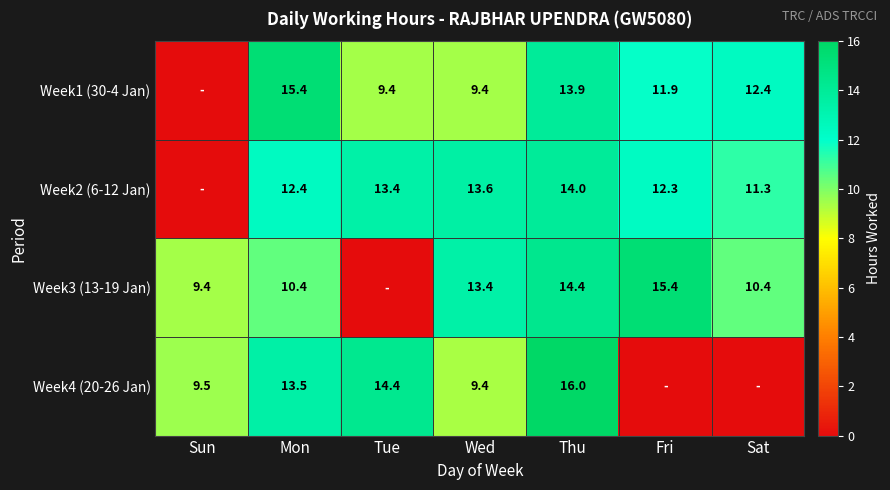

What is the difference between the highest and lowest values at Mon?

5.0